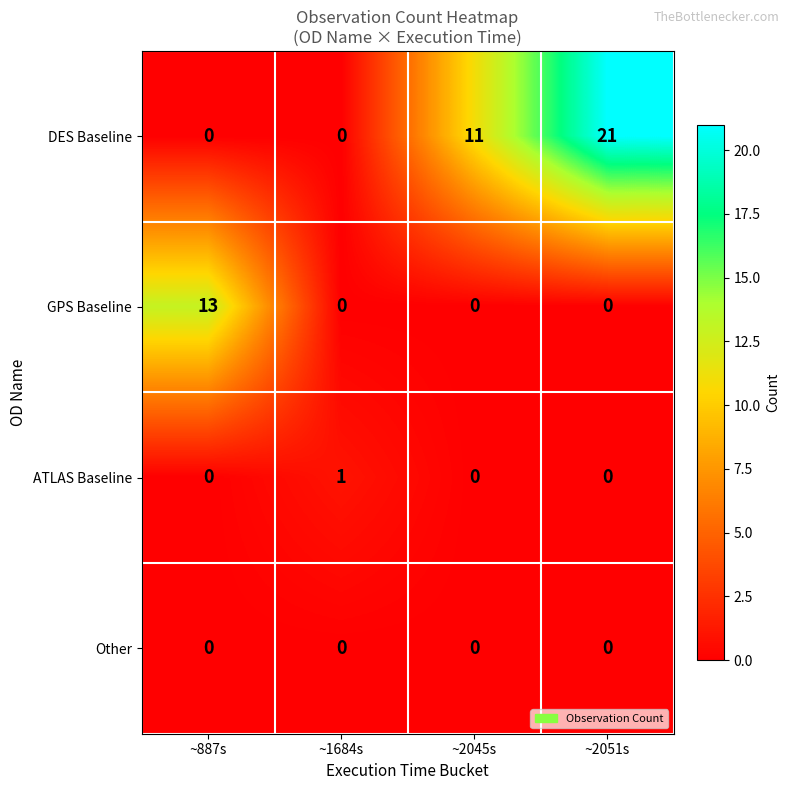

Which series has the largest range (max minus min)?

DES Baseline